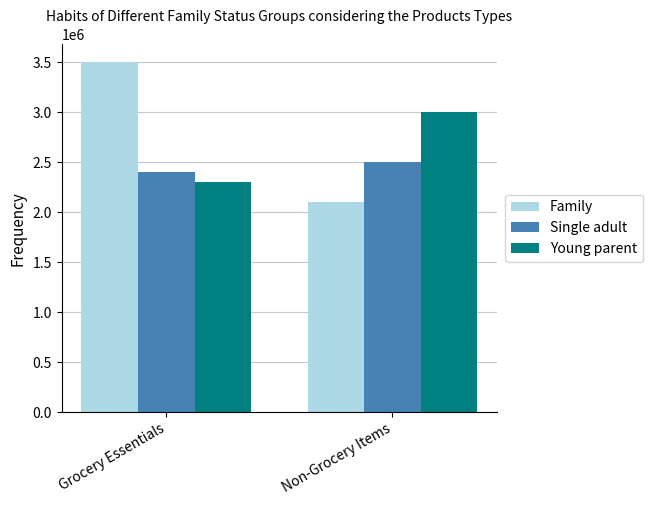

The value of Young parent at Grocery Essentials is 545136. True or false?

False